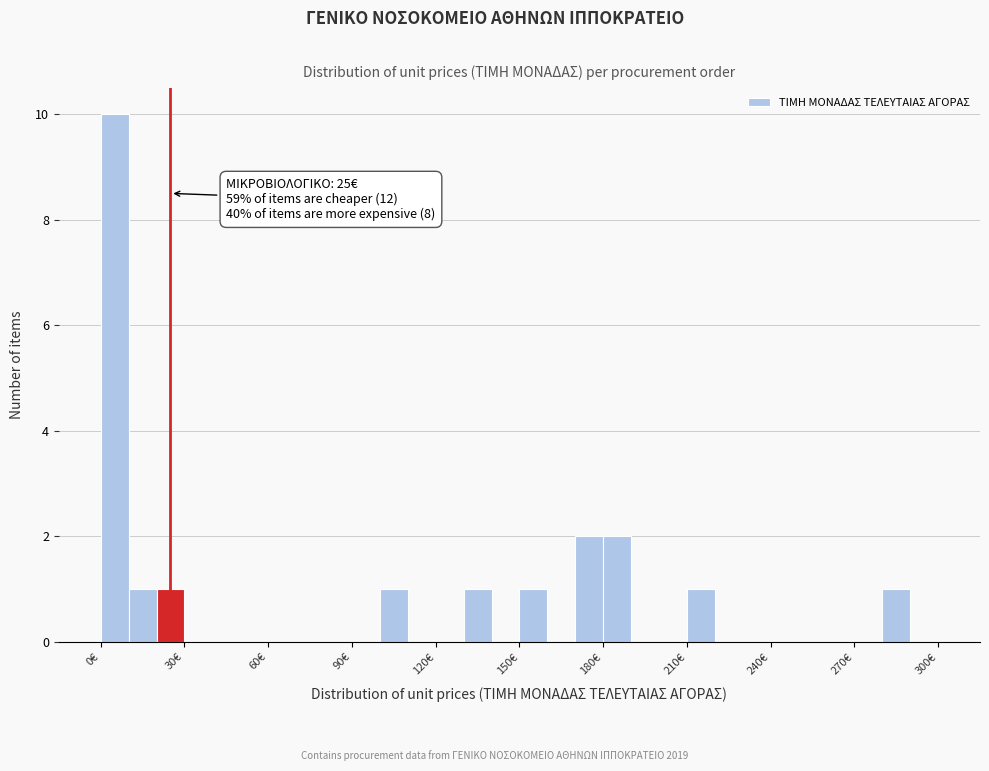

Around what value on the x-axis is the tallest bar? Give the approximate position of its centre, as read against the axis.

5